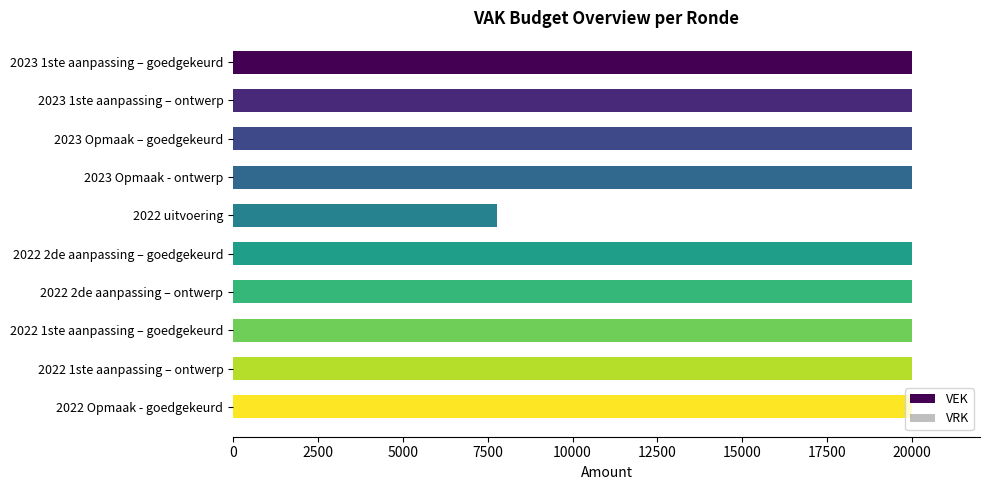

True or false: the data shows 26513 at 2023 Opmaak – goedgekeurd.

False